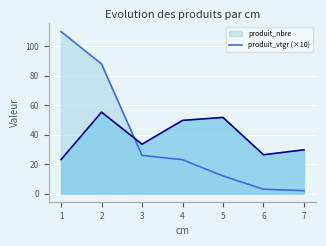

How many data points in produit_vtgr are less than 33?

3